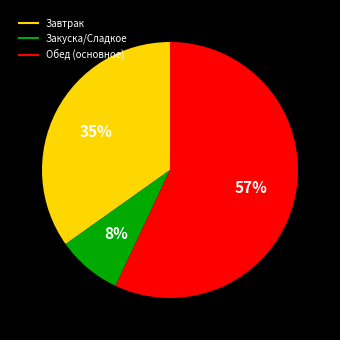

Count the number of slices in the pie.

3